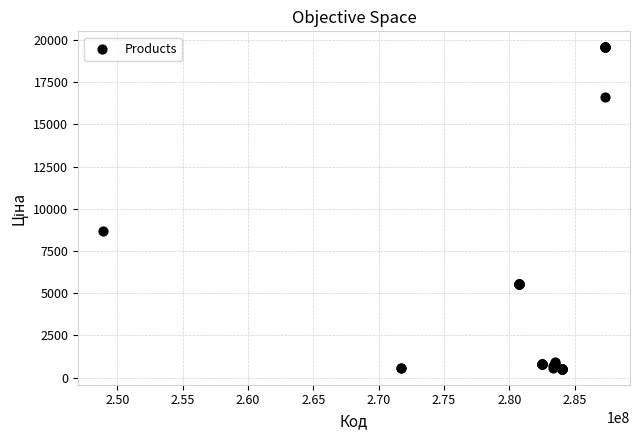

What Y value in the scatter plot is closest to 10046?

8679.5